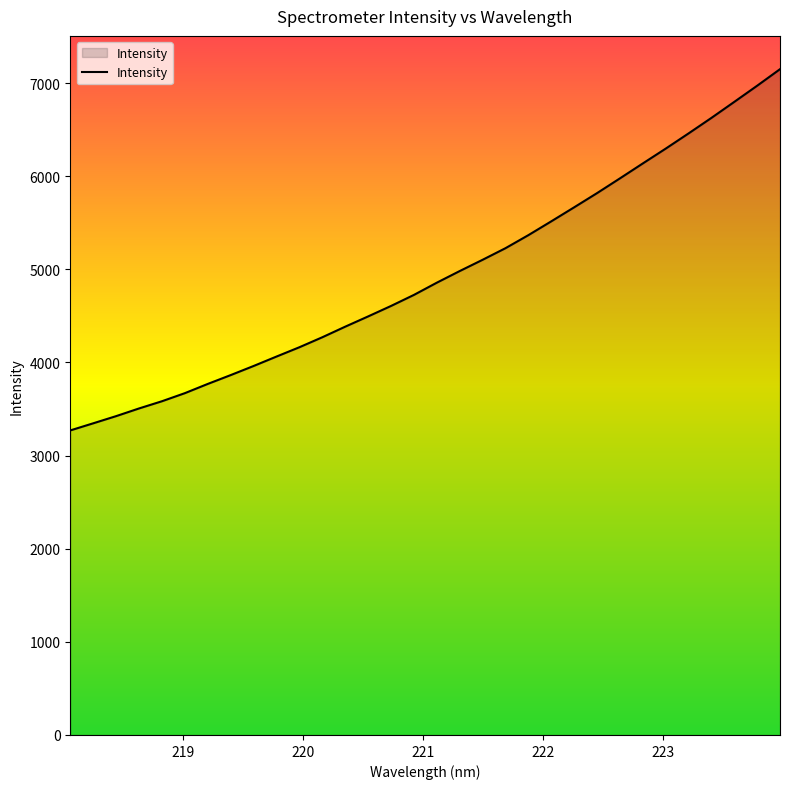

What is the sum of all values?

158044.0